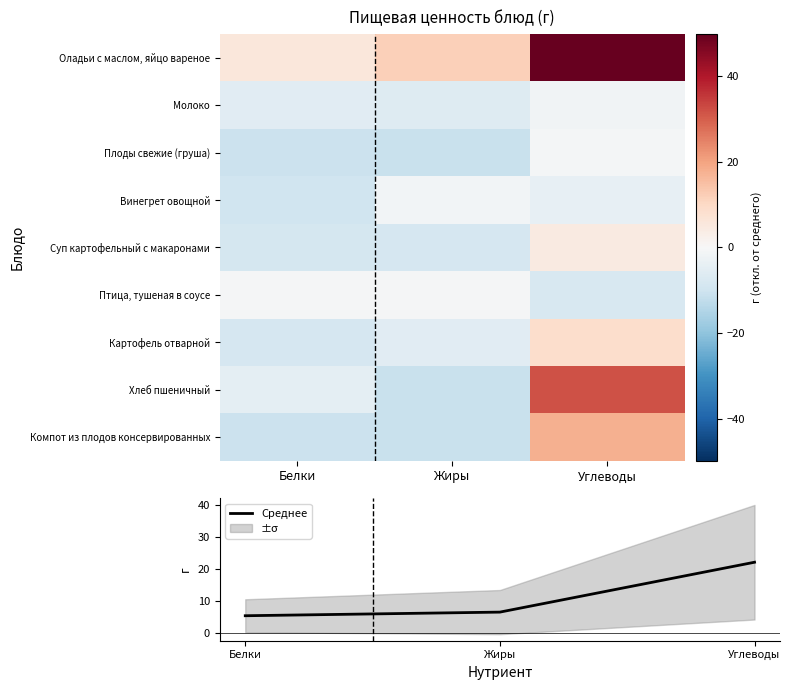

Is it true that Среднее equals 22.1 at Углеводы?

True